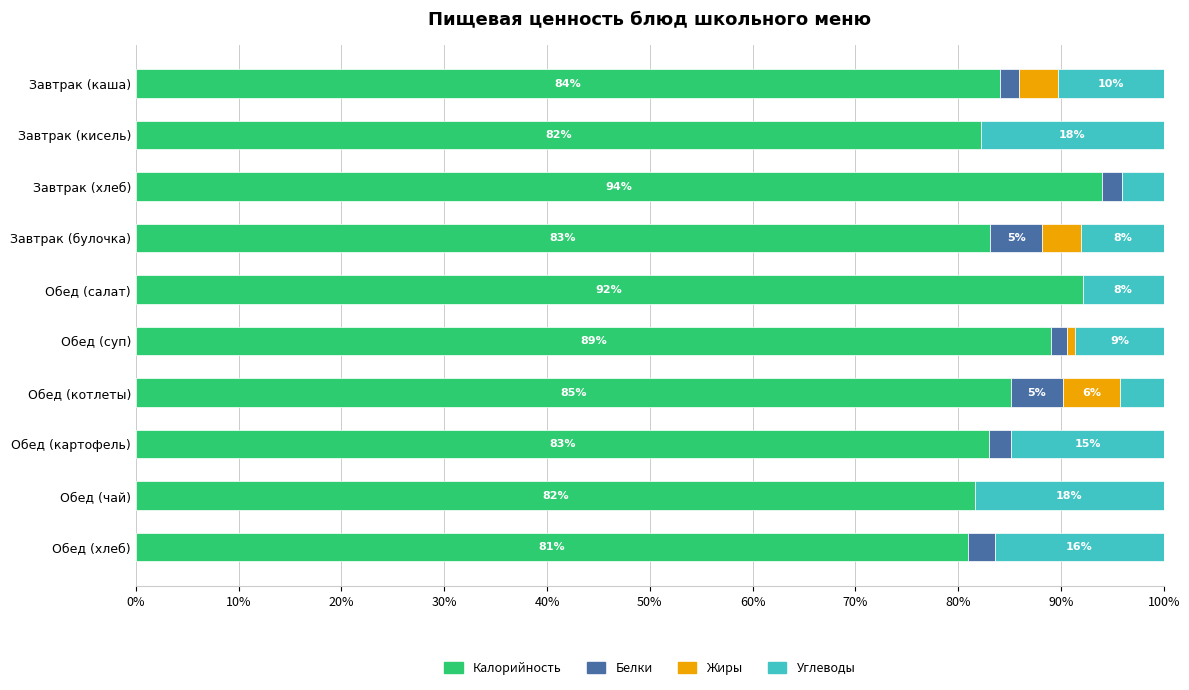

At which label does Калорийность reach its peak?

Завтрак (хлеб)